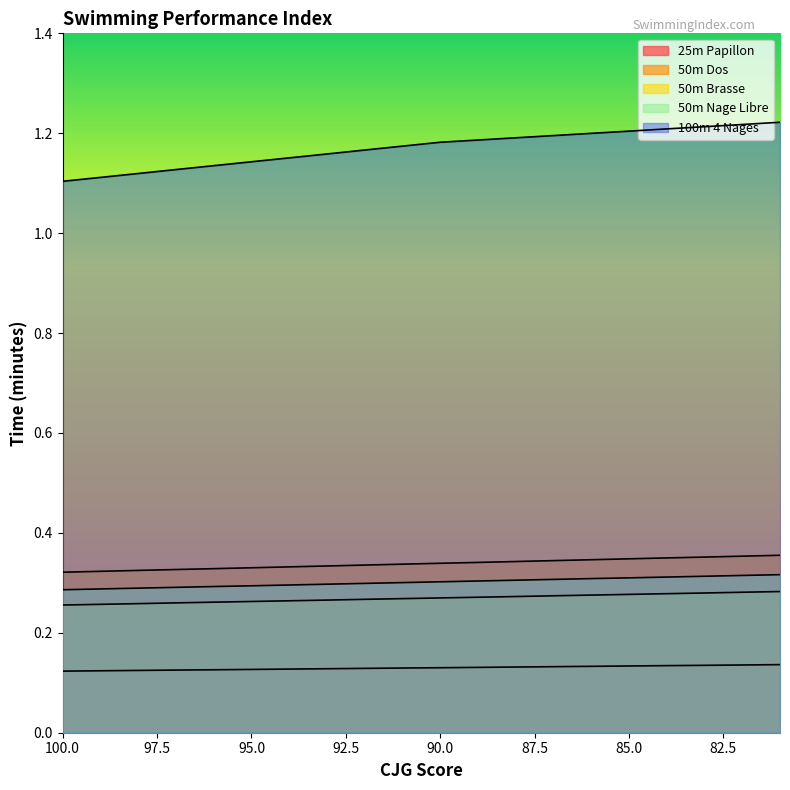

What is the total value across all series at 83?

2.3